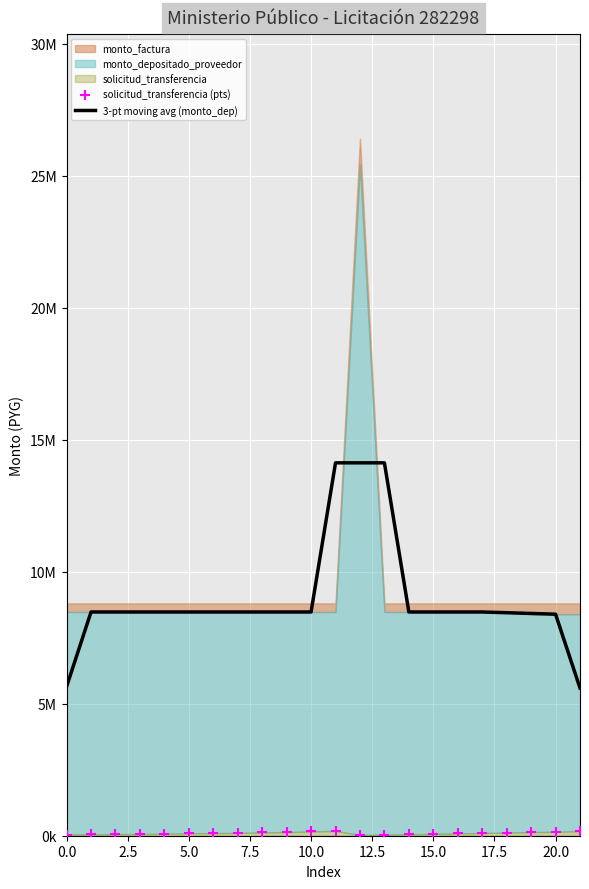

Which series contains the lowest Y value?

solicitud_transferencia (pts)